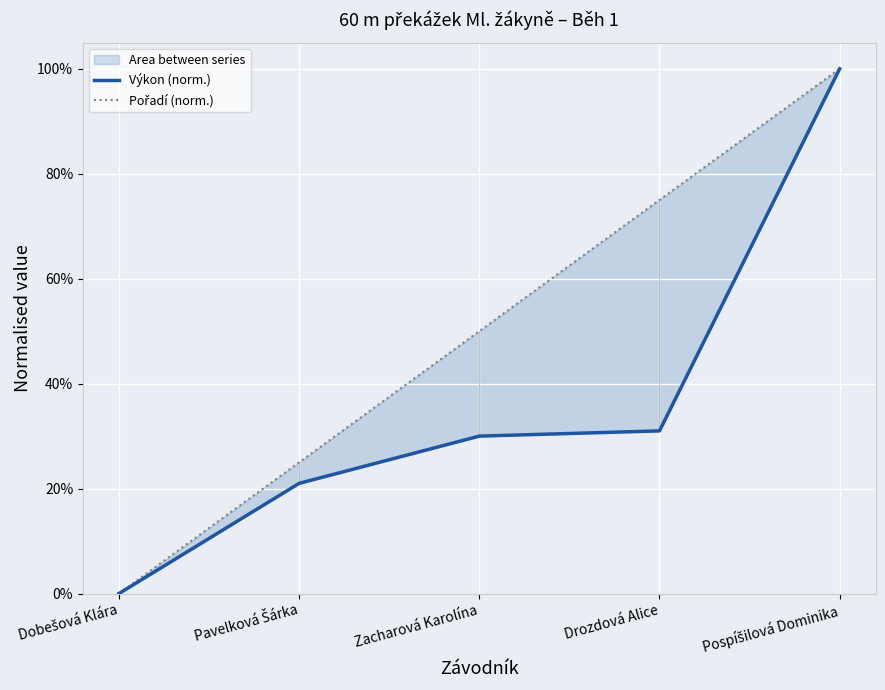

At Pospíšilová Dominika, list the series in order from largest to smallest.

Výkon (norm.), Pořadí (norm.)